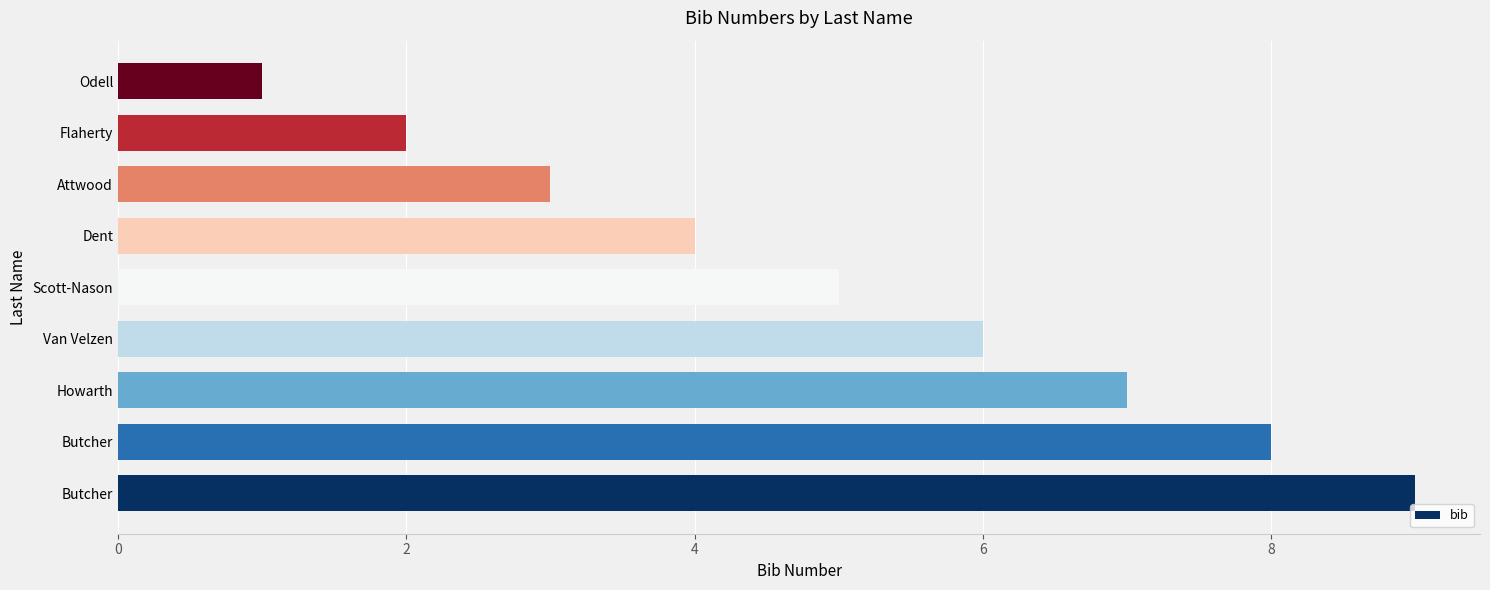

What is the greatest value displayed?

9